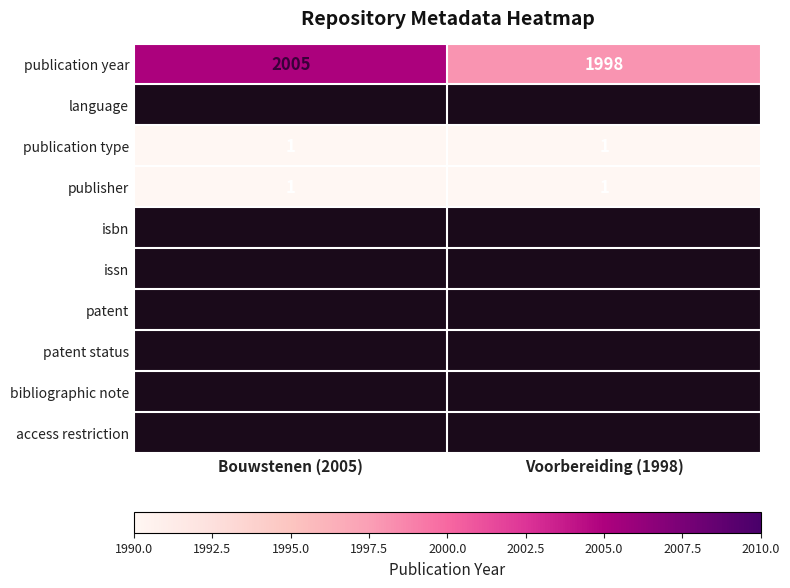

Which category has the lowest value in the publication year series?

Voorbereiding (1998)